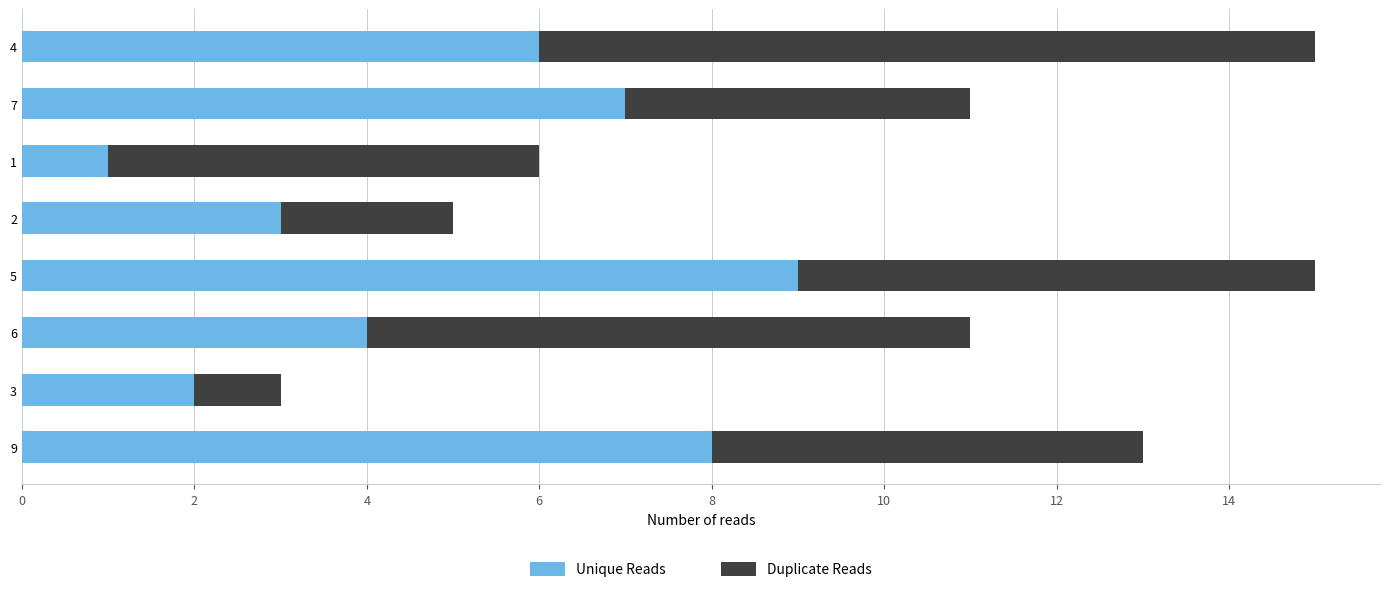

Rank the categories by Unique Reads value from lowest to highest.

1, 3, 2, 6, 4, 7, 9, 5